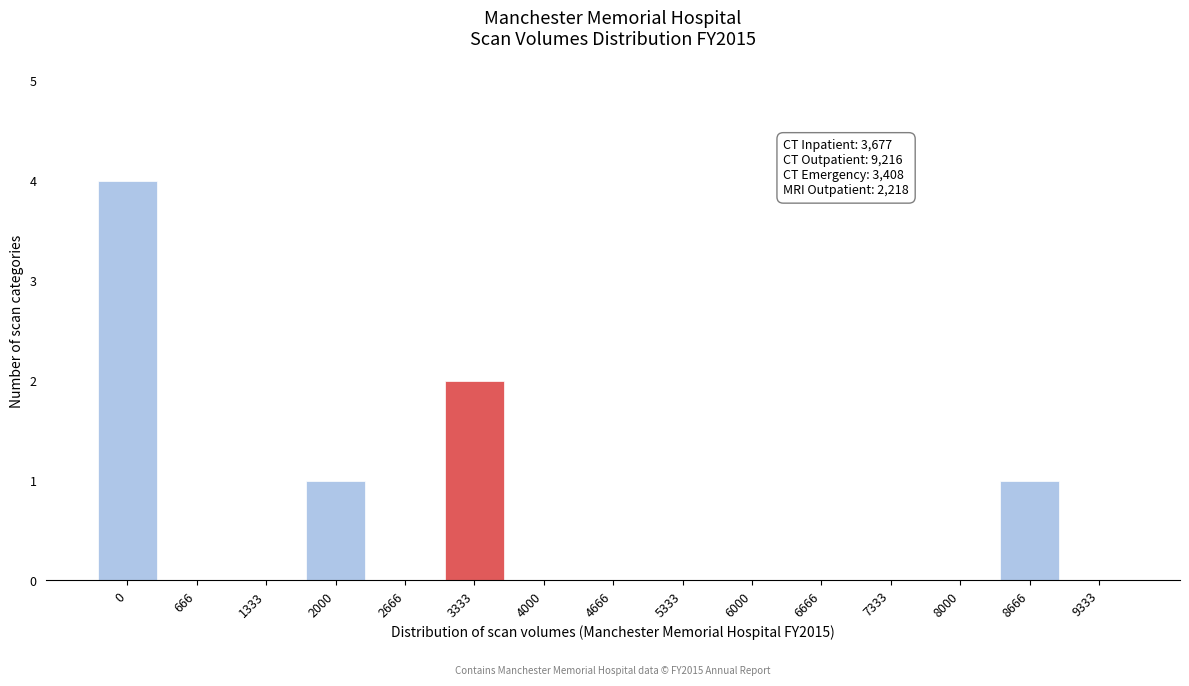

Reading right to left, what are all the values shown in this chart?

9333=0	8666=1	8000=0	7333=0	6666=0	6000=0	5333=0	4666=0	4000=0	3333=2	2666=0	2000=1	1333=0	666=0	0=4